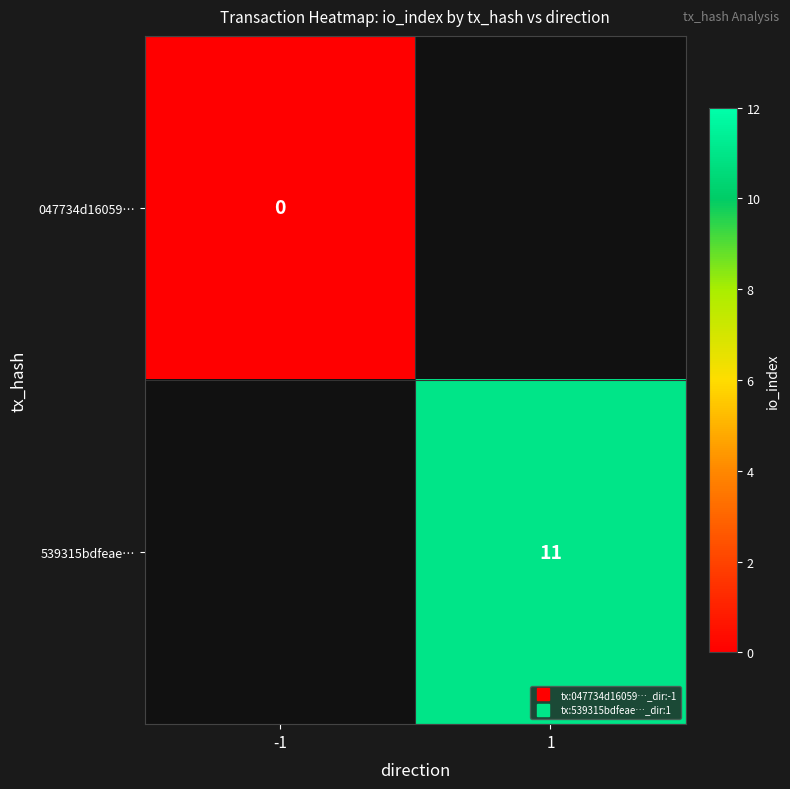

Is the value of 047734d16059… at -1 greater than the value of 539315bdfeae… at 1?

No